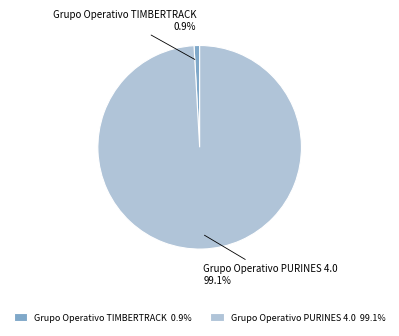

Which slice is the smallest?

Grupo Operativo TIMBERTRACK